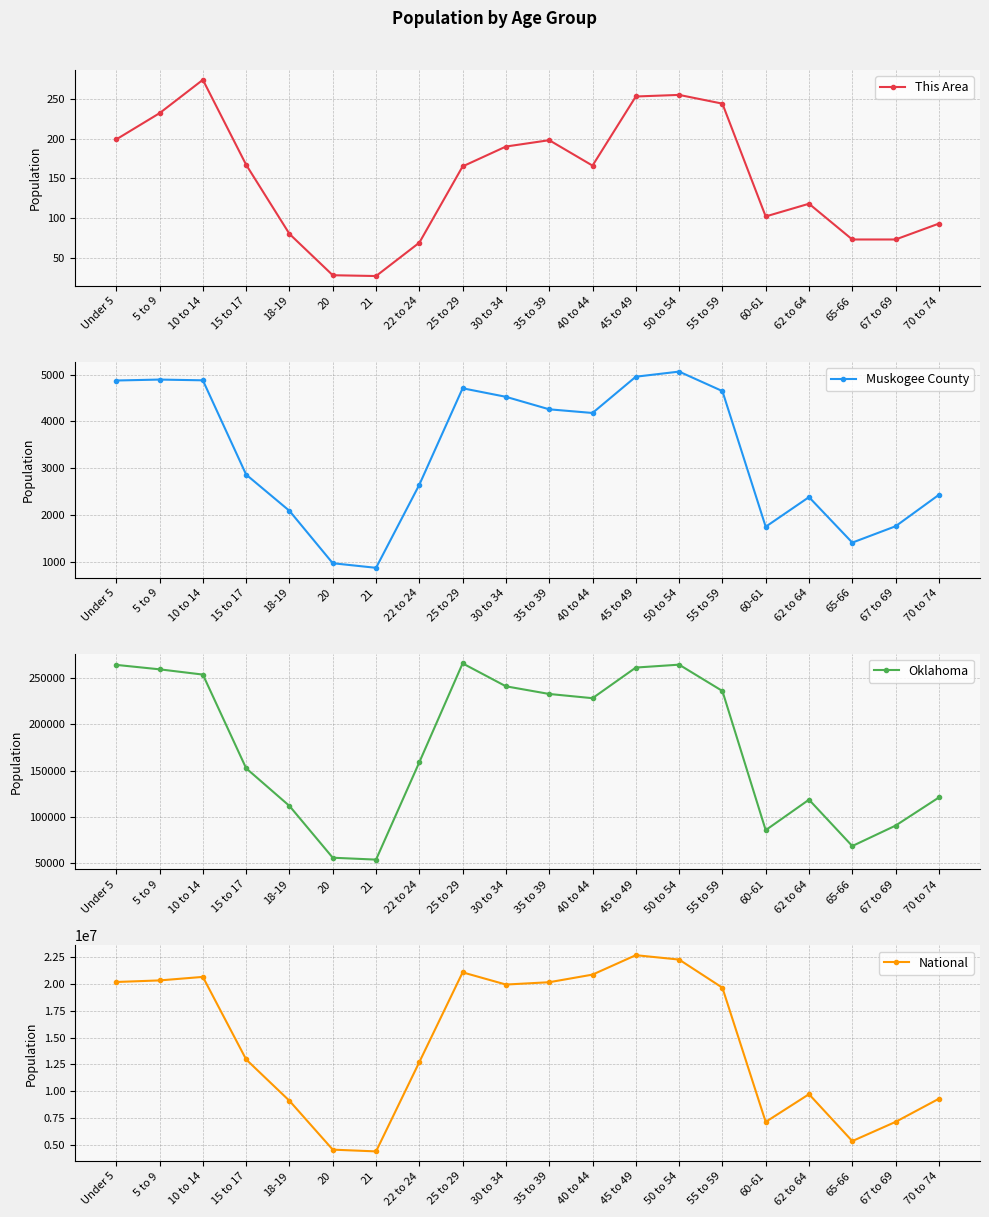

The value of Oklahoma at 67 to 69 is 29500. True or false?

False